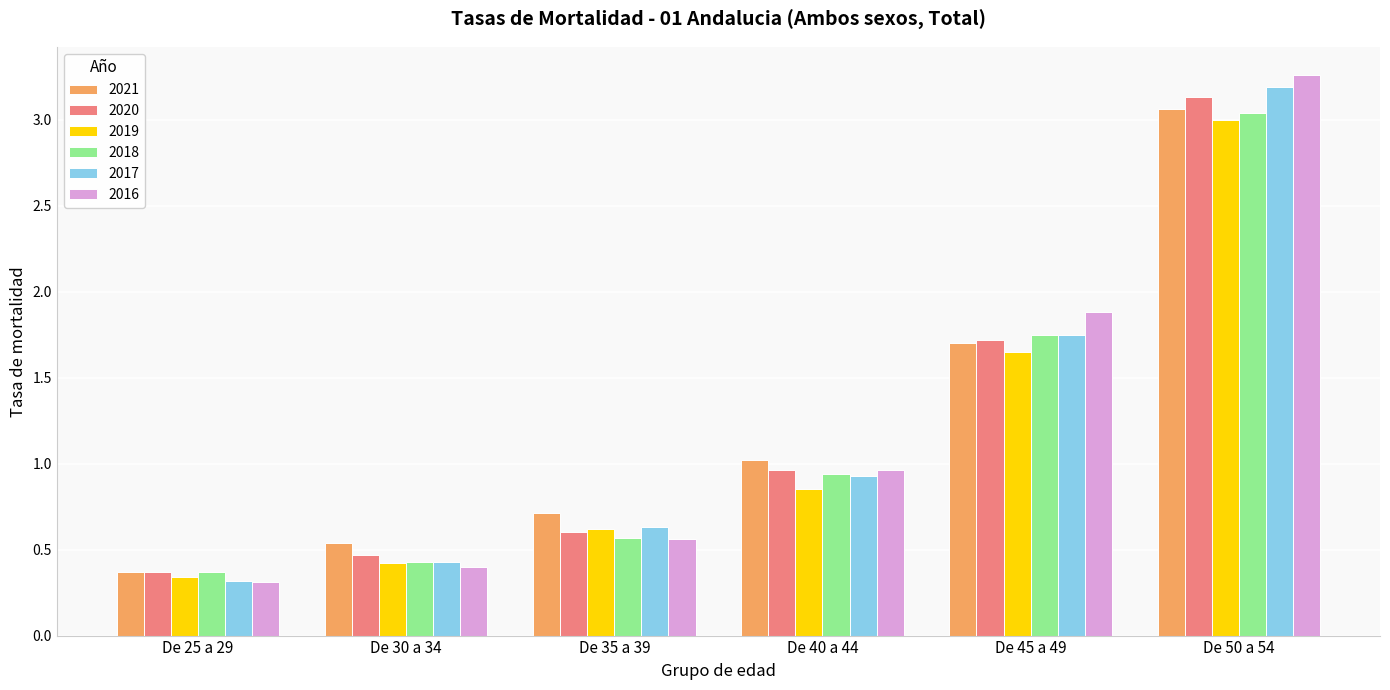

True or false: 2021 has a value of 0.7 at De 35 a 39.

True